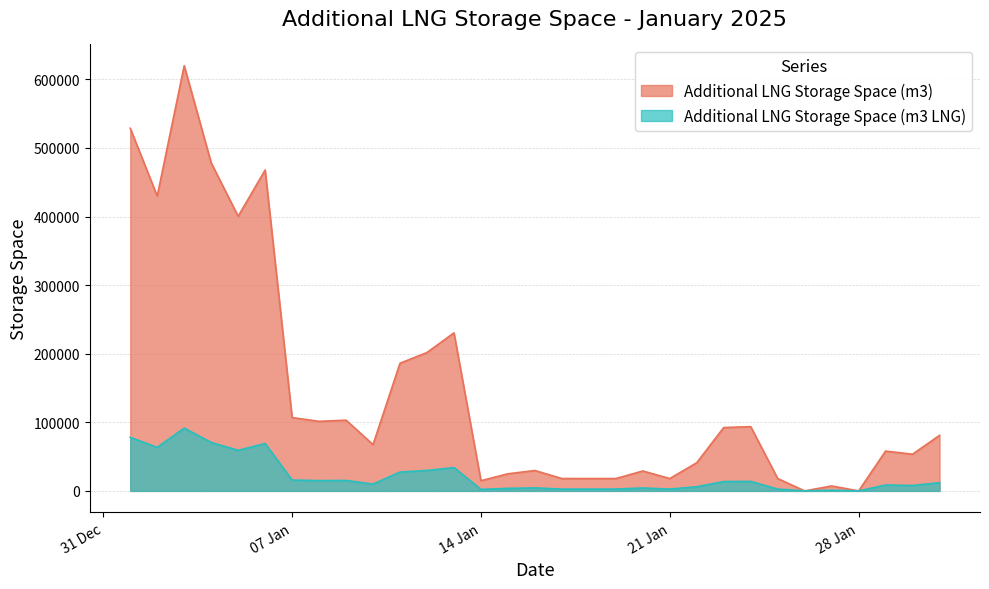

True or false: Additional LNG Storage Space (m3) and Additional LNG Storage Space (m3 LNG) cross at least once.

False